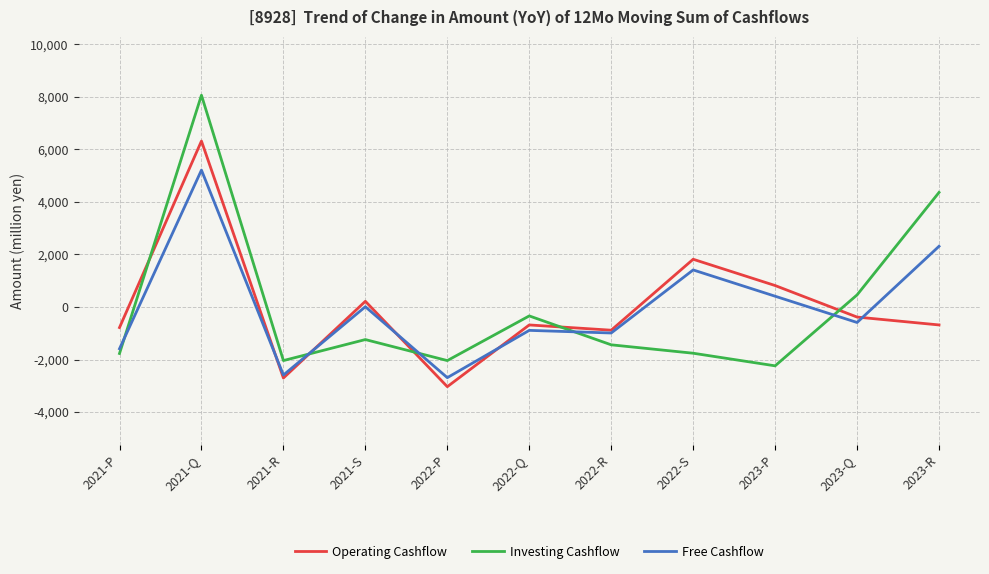

What is the difference between the maximum and minimum values in the Free Cashflow series?

7900.0